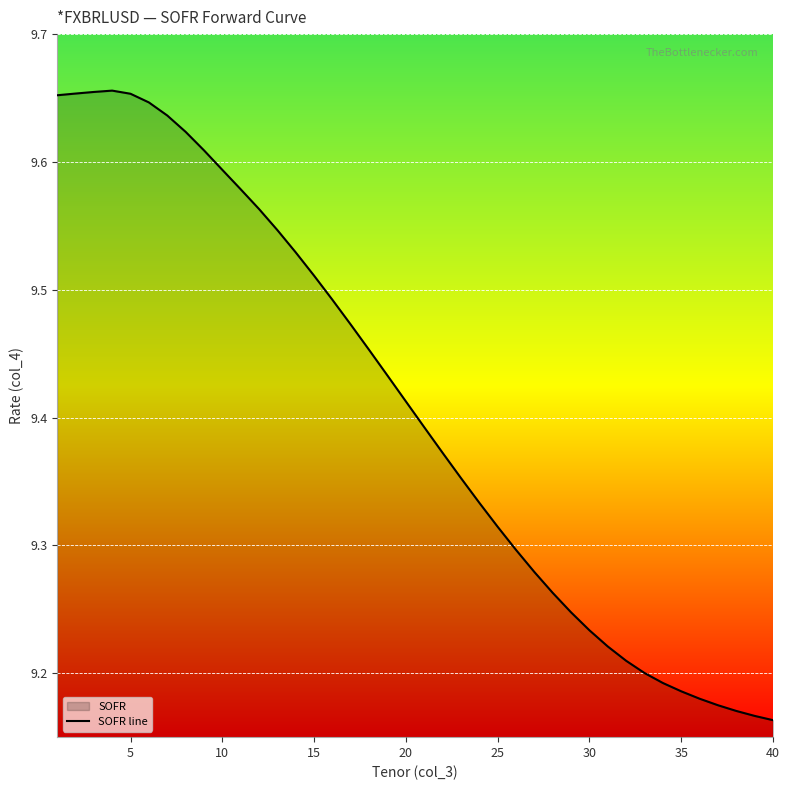

The value at 35 is 2.2. True or false?

False